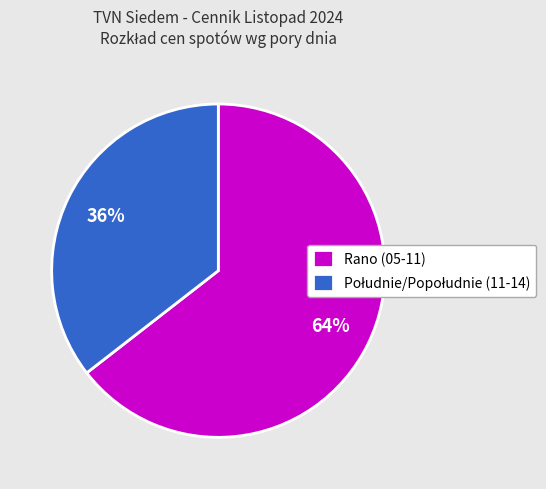

True or false: Rano (05-11) accounts for 75% of the total.

False